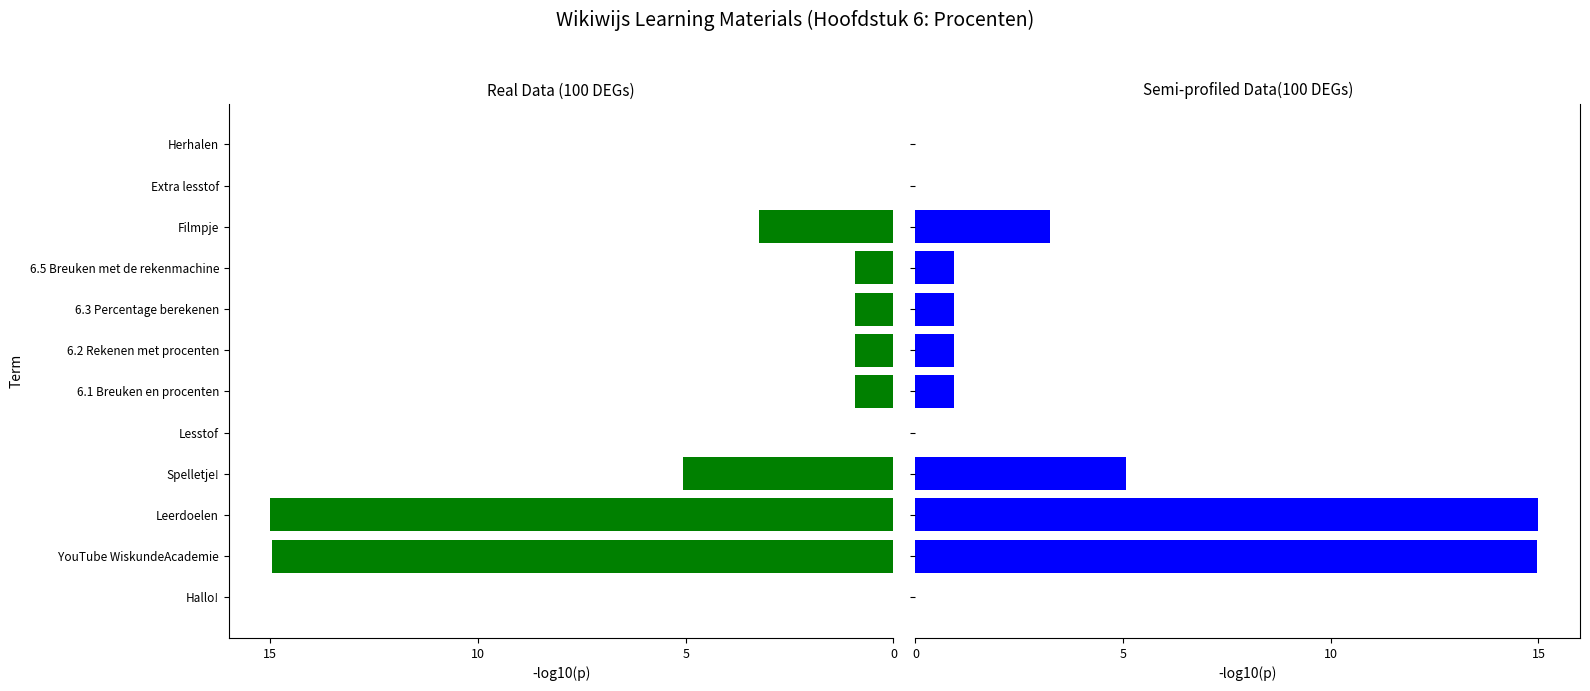

What is the difference between the values at Lesstof and Filmpje?

3.2